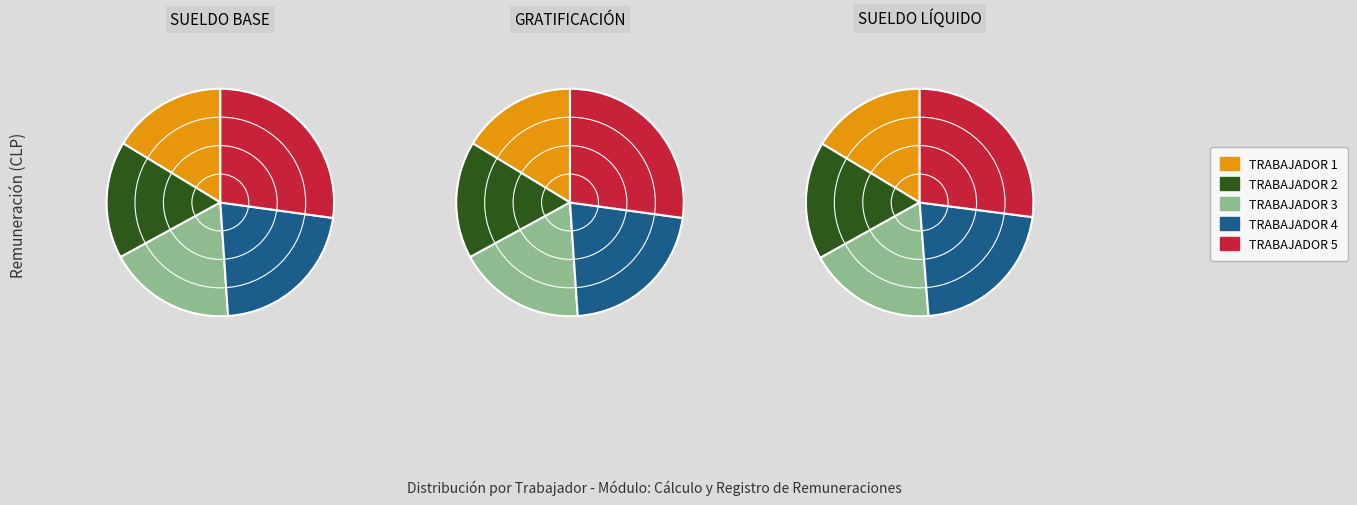

Is it true that TRABAJADOR 2 is 17% of the pie?

True